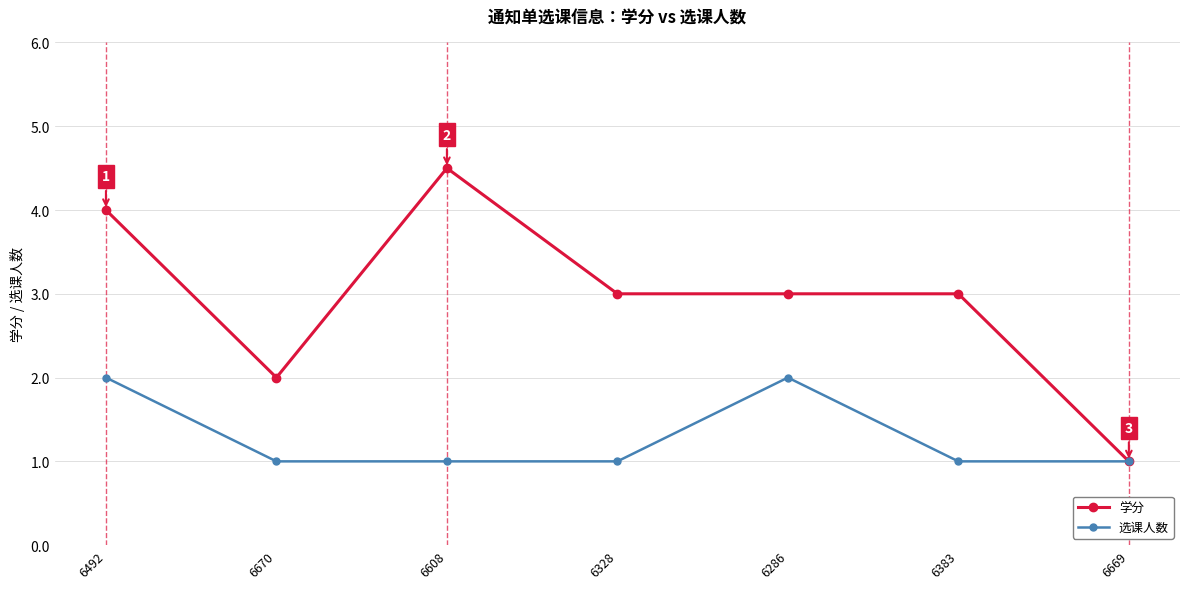

At which category does 学分 reach its first local peak?

6608